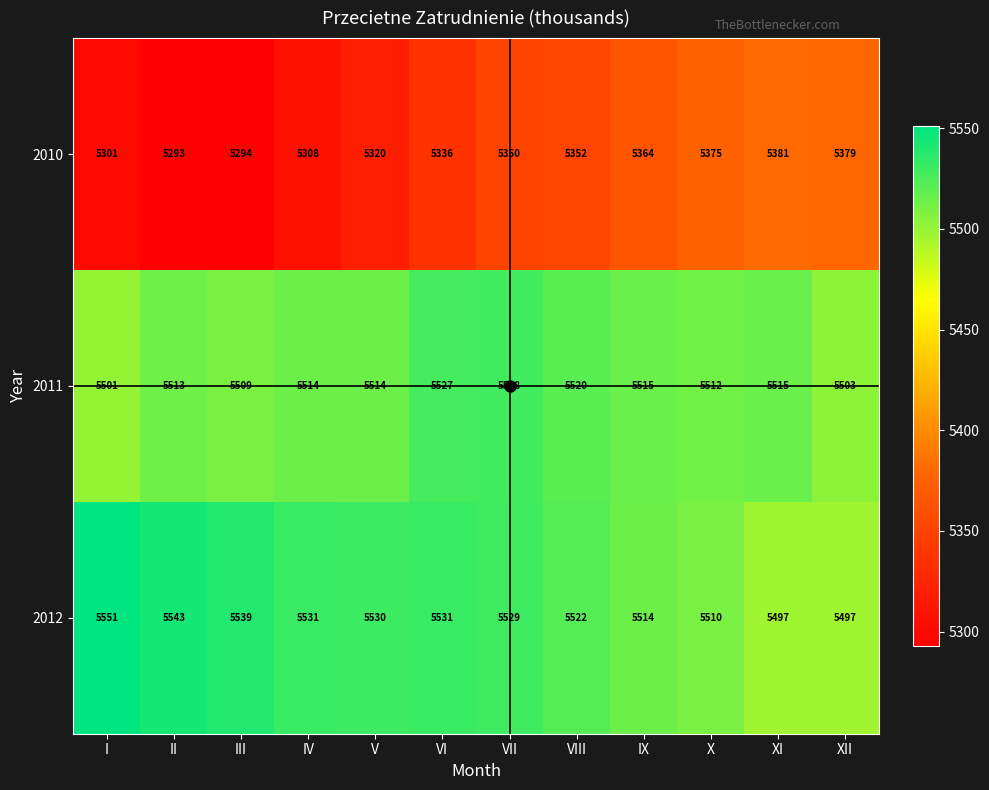

What is the total value across all series at V?

16364